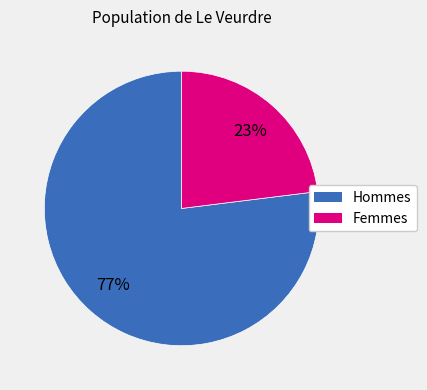

To the nearest percent, what is the average slice percentage?

50%